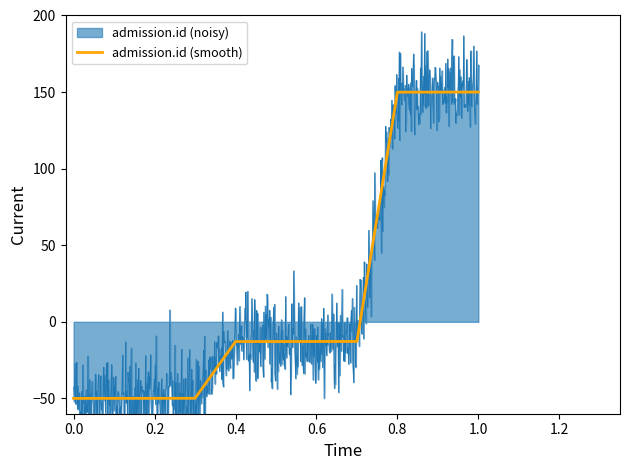

What is the highest value of the admission.id (smooth) series?

150.0